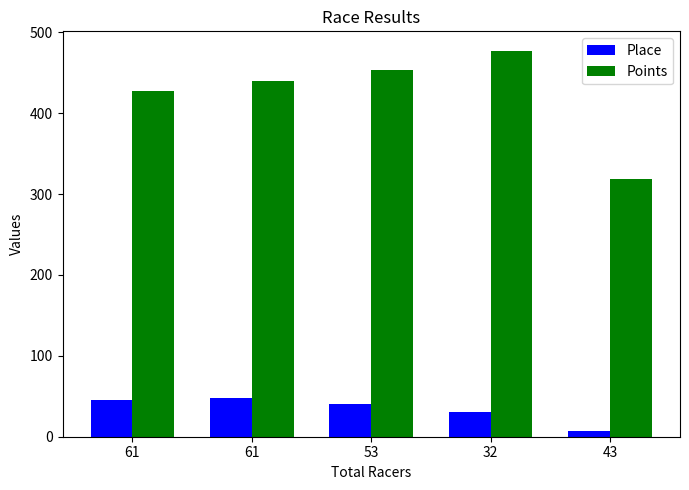

Does the chart contain any negative values?

No